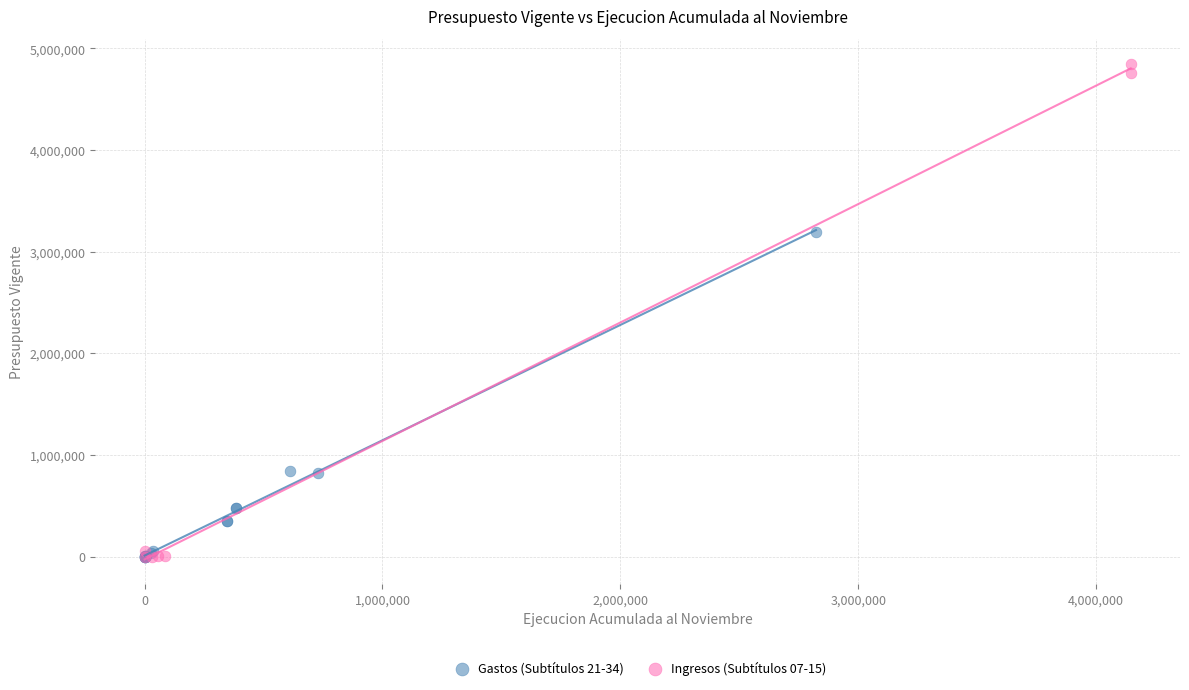

Which series has the largest Y range (max minus min)?

Ingresos (Subtítulos 07-15)